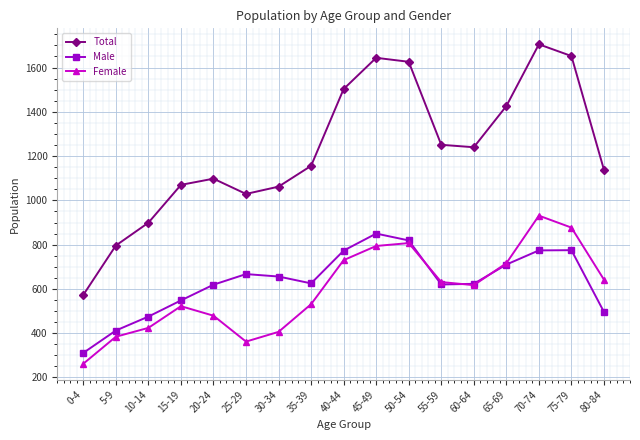

What is the difference between the maximum and minimum values in the Total series?

1132